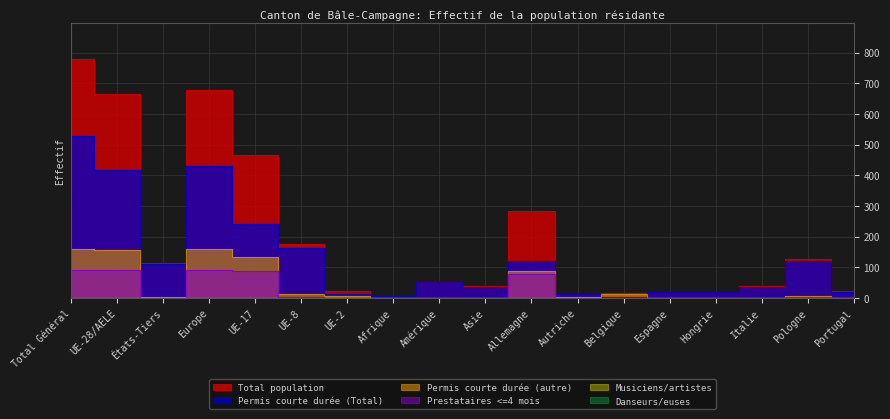

At how many categories does at least one series exceed 136?

6